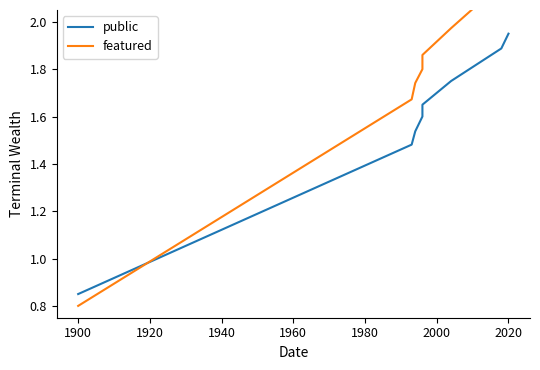

How many intersections are there between featured and public?

1